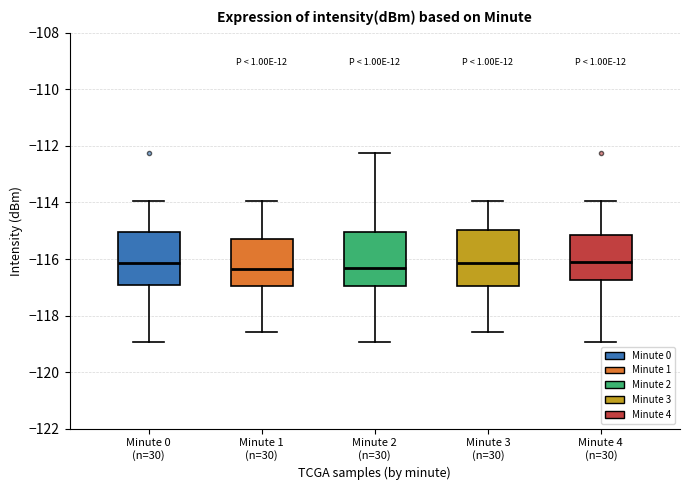

Reading left to right, read every box against the y-axis: the position of its median line, the range the box covers, and the ends of its whiskers. The values are not printed on the chart, so give them approximately, as read against the axis.

Minute 0 (n=30): median -116.2, box -117.0 to -115.0, whiskers -119.0 to -114.0
Minute 1 (n=30): median -116.4, box -117.0 to -115.2, whiskers -118.6 to -114.0
Minute 2 (n=30): median -116.4, box -117.0 to -115.0, whiskers -119.0 to -112.2
Minute 3 (n=30): median -116.2, box -117.0 to -115.0, whiskers -118.6 to -114.0
Minute 4 (n=30): median -116.0, box -116.8 to -115.2, whiskers -119.0 to -114.0